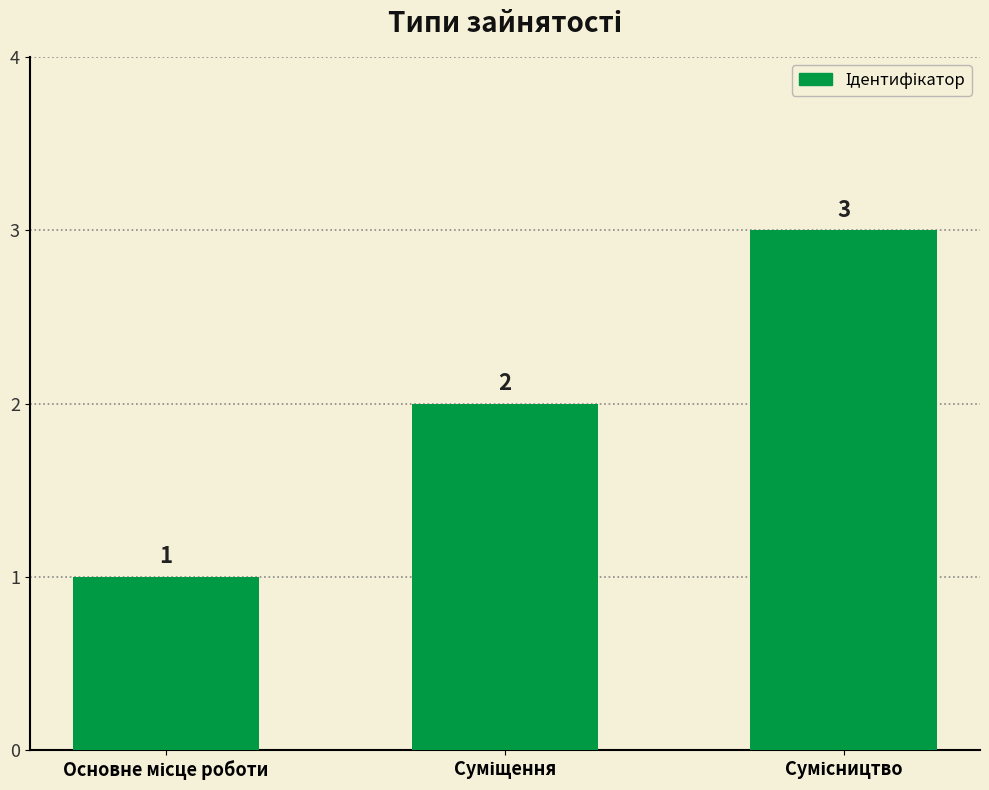

What is the value of the 1st bar from the left?

1